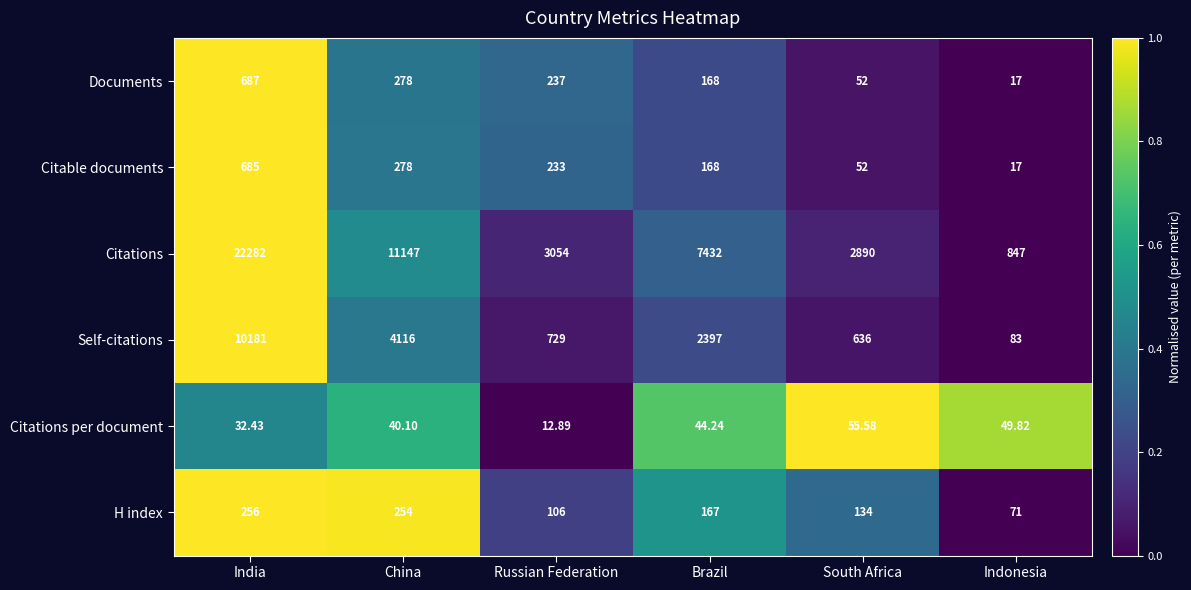

Which series has the widest spread of values?

Citations